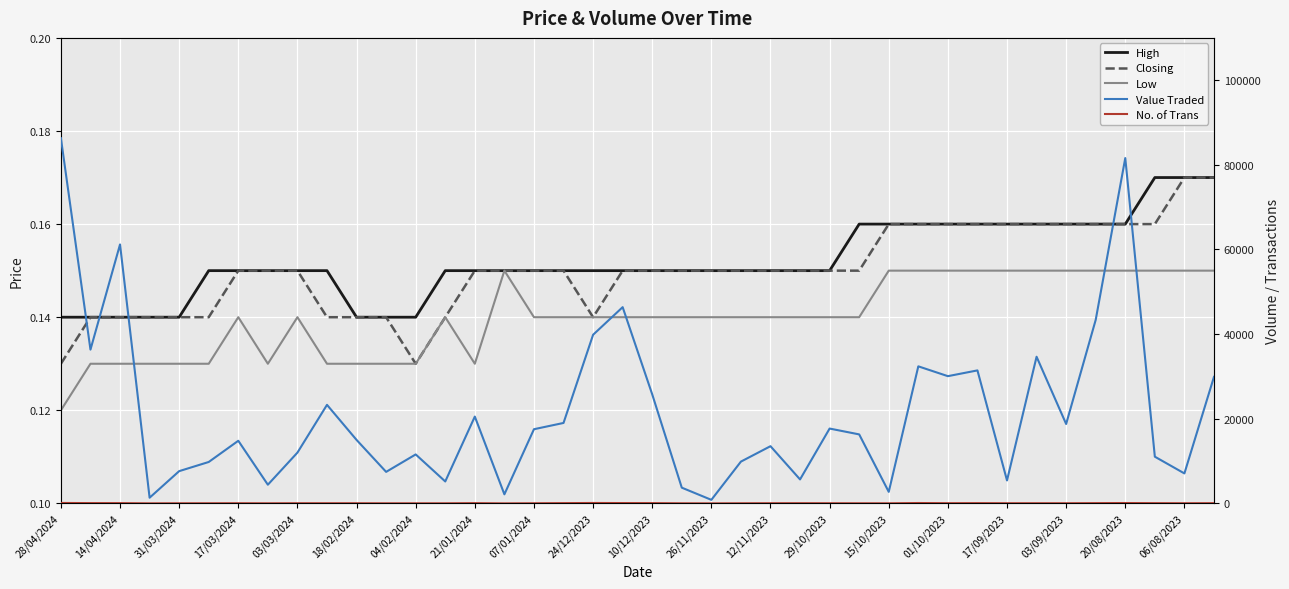

The Value Traded series shows 31430.0 at 31. True or false?

True